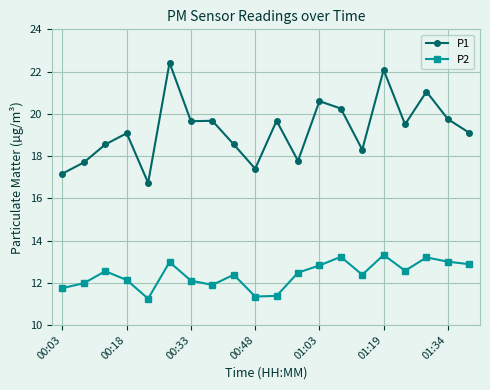

List the series in order of their peak value, lowest first.

P2, P1